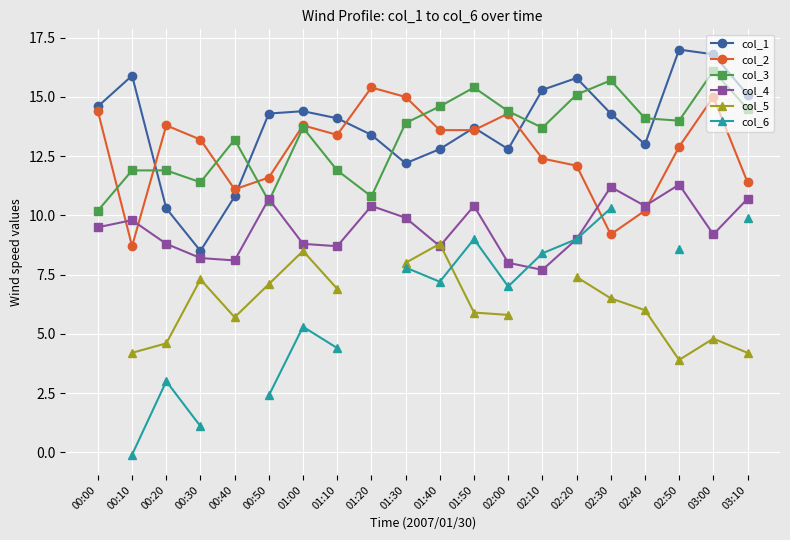

How many data points in col_1 are less than 14?

9